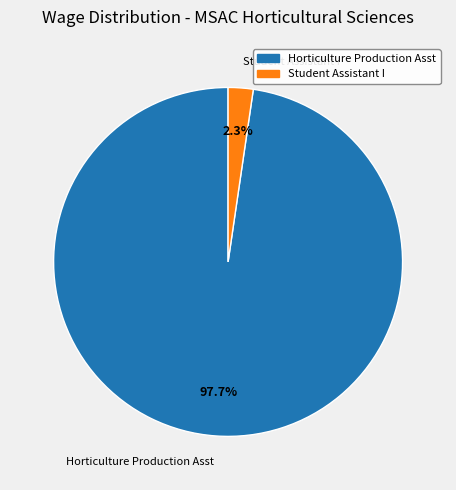

Does any single category account for the majority?

Yes